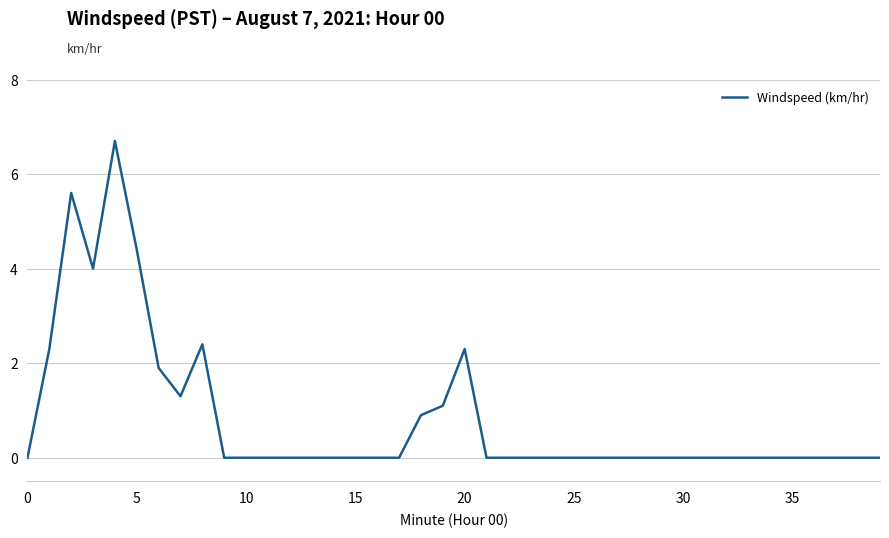

What is the average value?

0.8